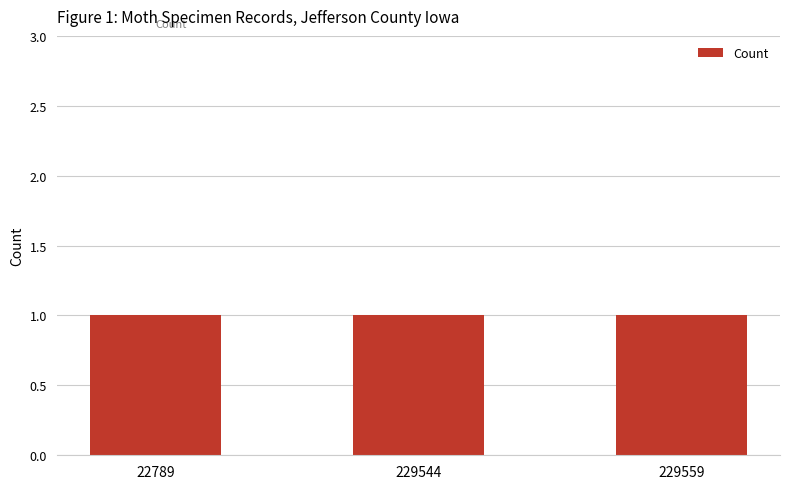

What is the value of the Count bar at the 1st from the left?

1.0